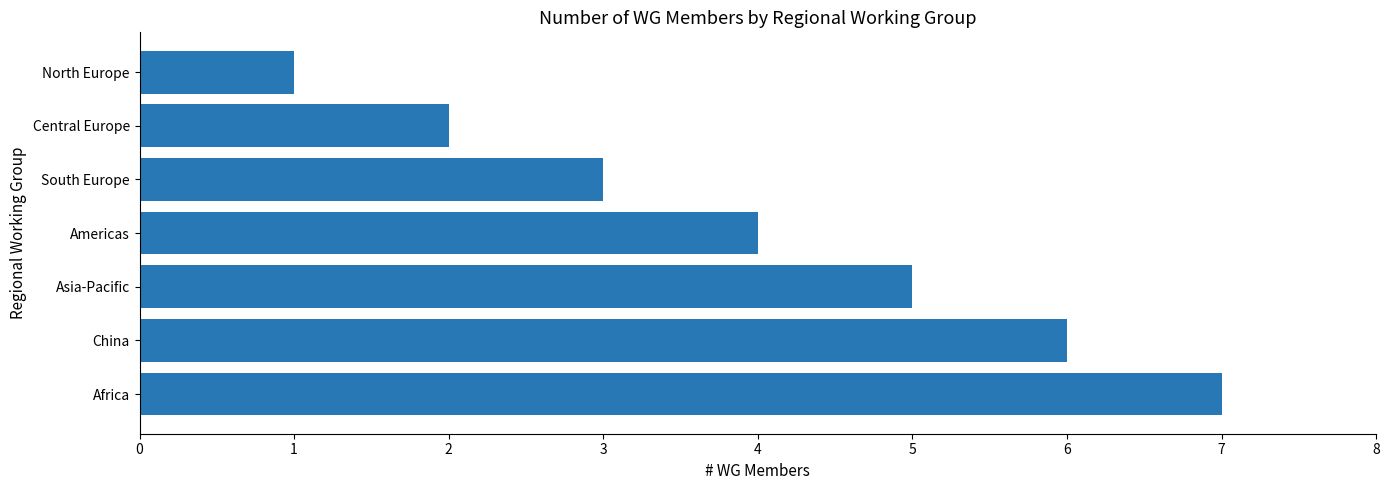

What is the label of the 2nd bar from the bottom?

China